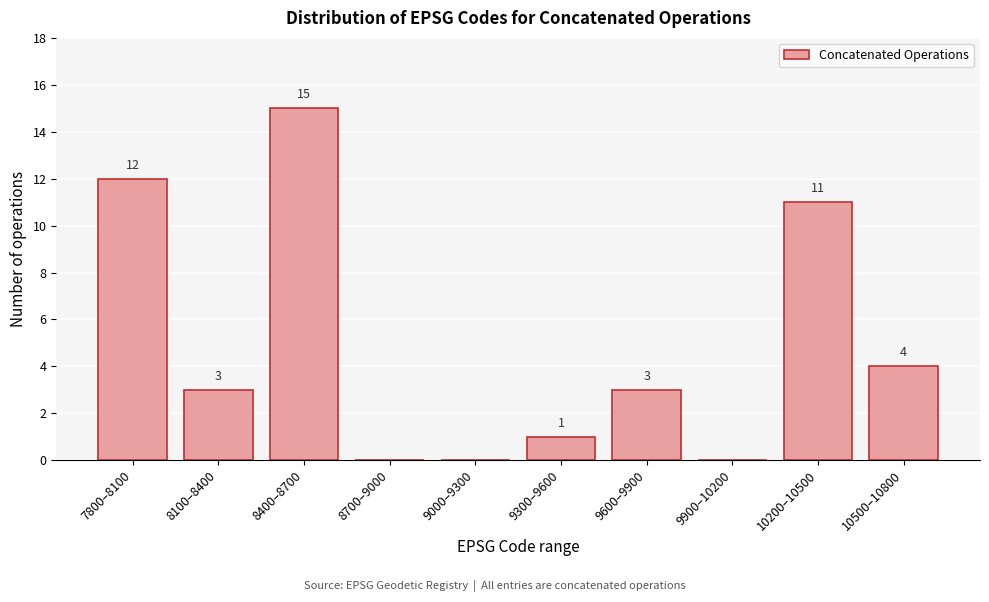

Reading left to right, list all the values displayed in this chart.

7800–8100=12	8100–8400=3	8400–8700=15	8700–9000=0	9000–9300=0	9300–9600=1	9600–9900=3	9900–10200=0	10200–10500=11	10500–10800=4